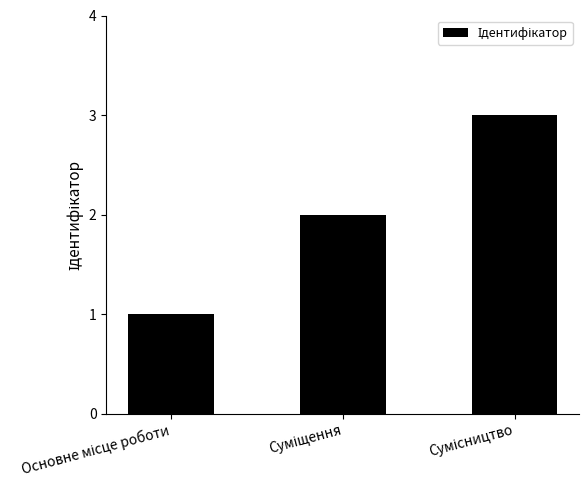

What is the greatest value displayed?

3